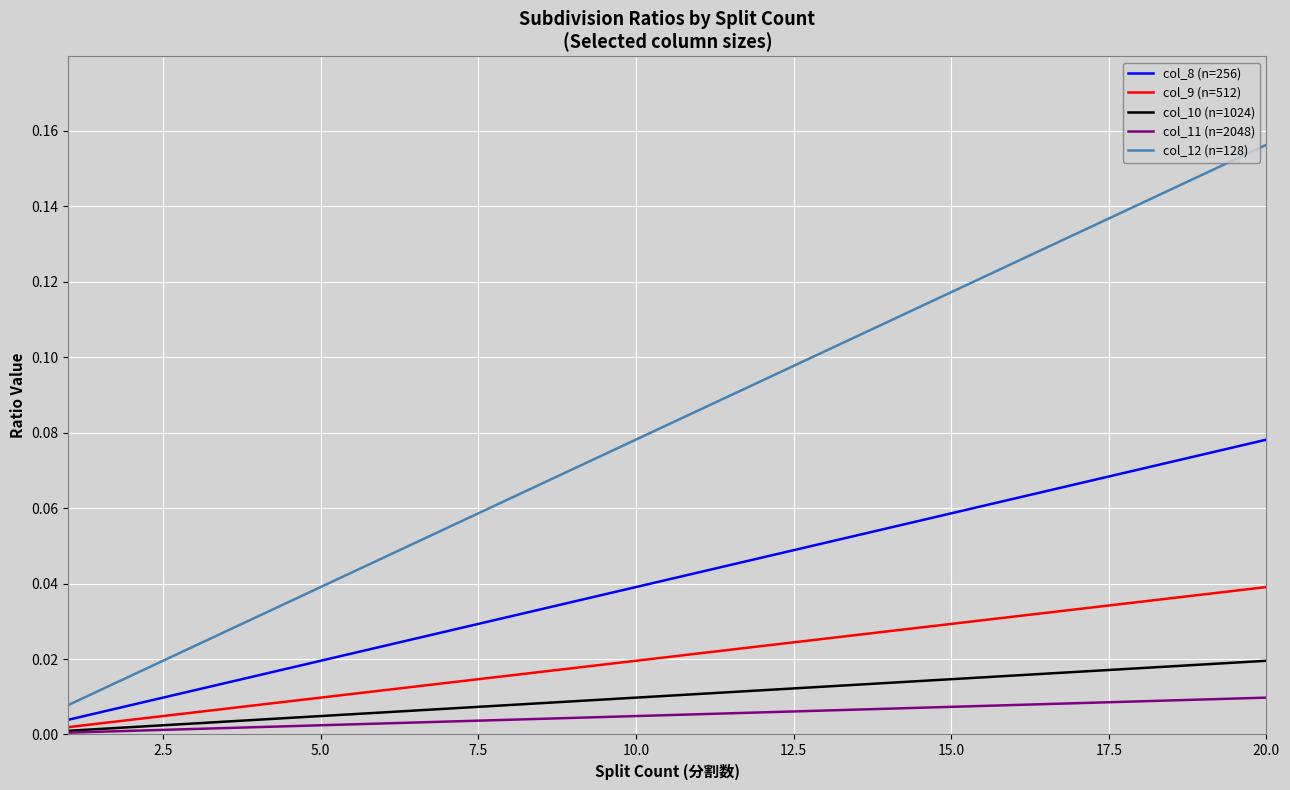

What are all the series names shown in the legend?

col_8 (n=256), col_9 (n=512), col_10 (n=1024), col_11 (n=2048), col_12 (n=128)